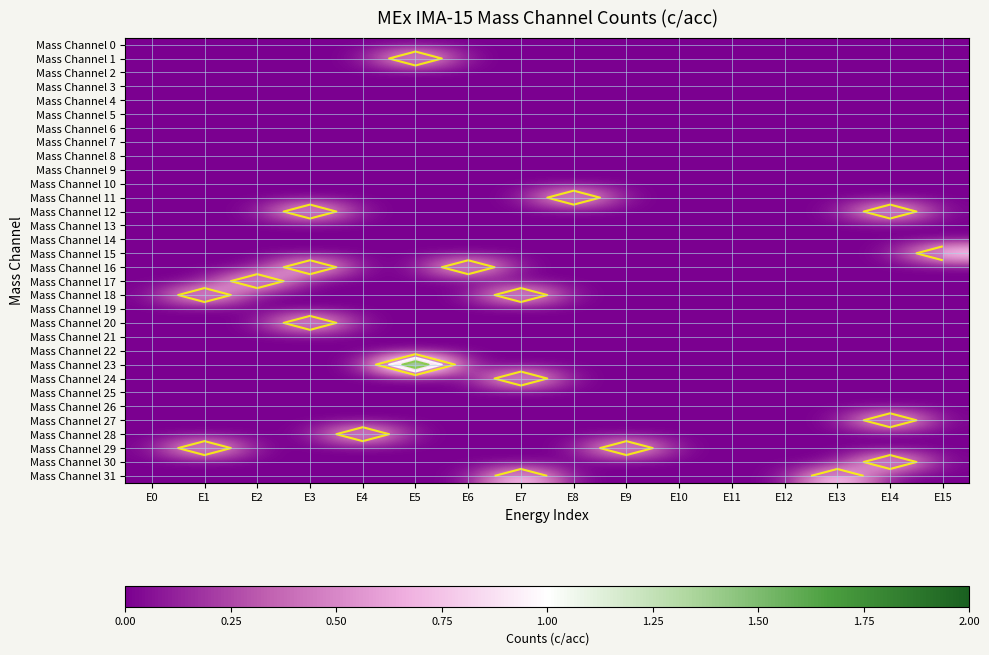

Rank the series by their maximum value, from lowest to highest.

Mass Channel 0, Mass Channel 2, Mass Channel 3, Mass Channel 4, Mass Channel 5, Mass Channel 6, Mass Channel 7, Mass Channel 8, Mass Channel 9, Mass Channel 10, Mass Channel 13, Mass Channel 14, Mass Channel 19, Mass Channel 21, Mass Channel 22, Mass Channel 25, Mass Channel 26, Mass Channel 1, Mass Channel 11, Mass Channel 12, Mass Channel 15, Mass Channel 16, Mass Channel 17, Mass Channel 18, Mass Channel 20, Mass Channel 24, Mass Channel 27, Mass Channel 28, Mass Channel 29, Mass Channel 30, Mass Channel 31, Mass Channel 23